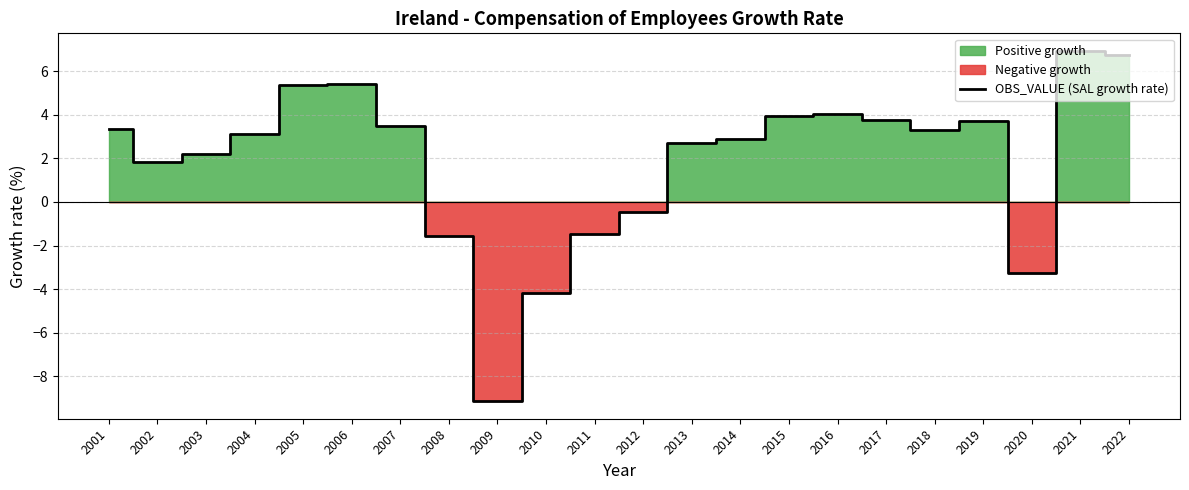

Rank the categories by value from lowest to highest.

2009, 2010, 2020, 2008, 2011, 2012, 2002, 2003, 2013, 2014, 2004, 2018, 2001, 2007, 2019, 2017, 2015, 2016, 2005, 2006, 2022, 2021